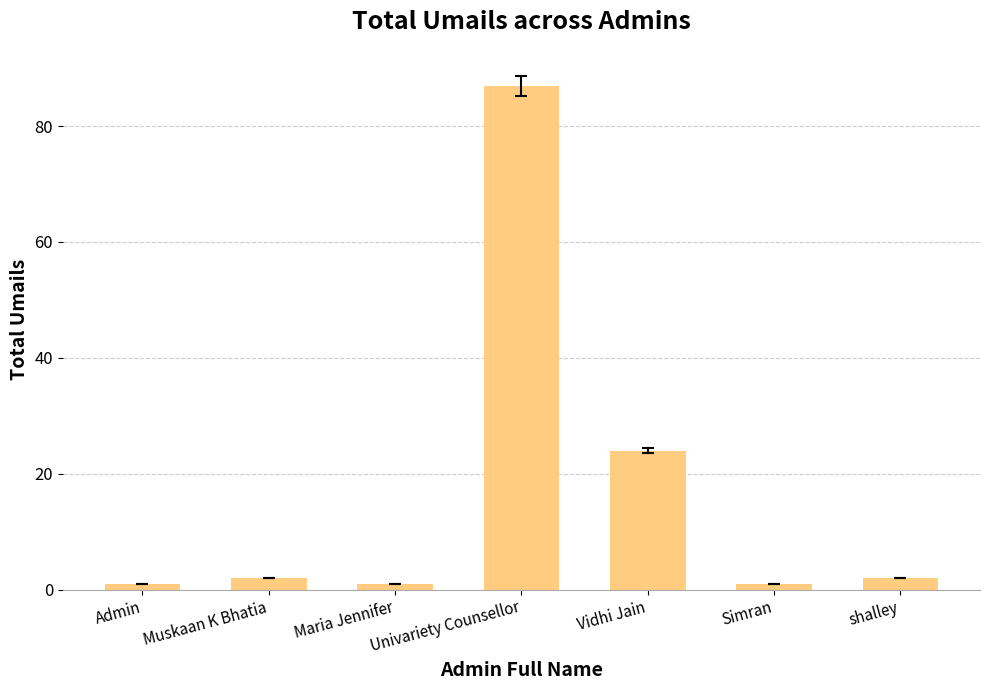

What position from the right is Muskaan K Bhatia?

6